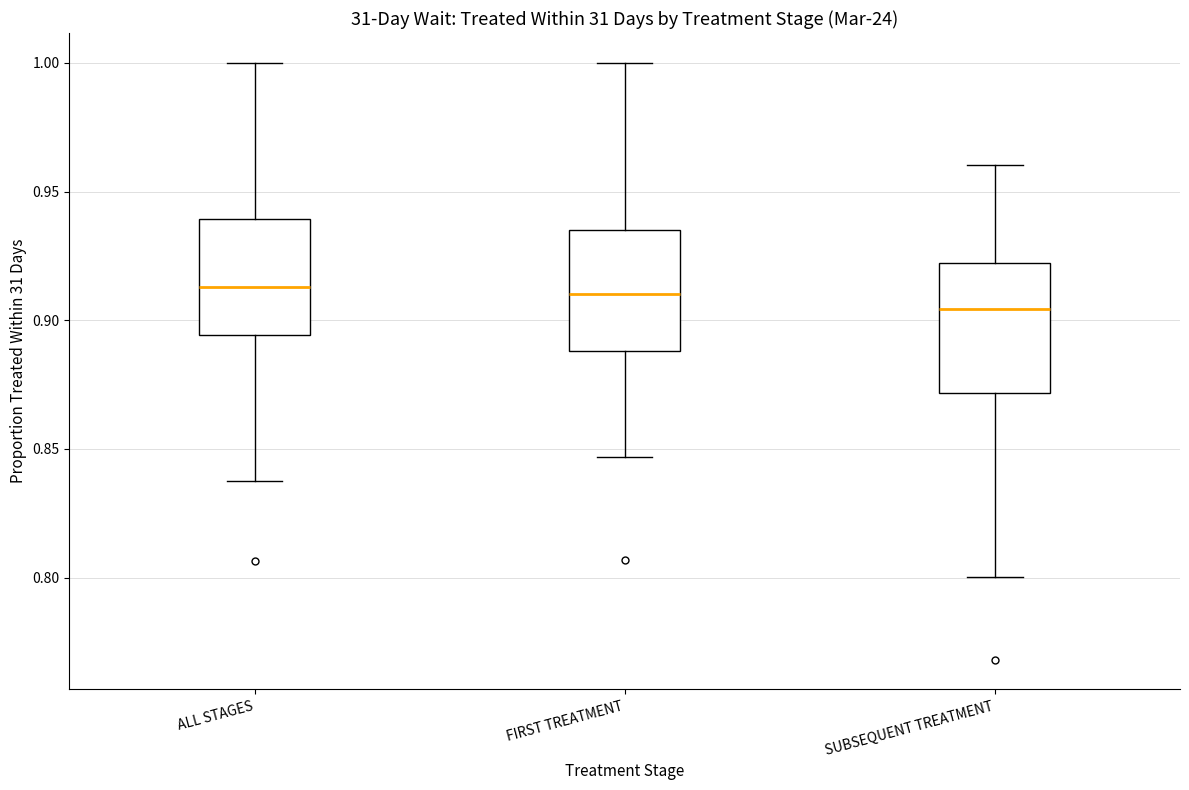

Where is the upper edge of the box for FIRST TREATMENT on the y-axis? The values are not printed on the chart, so give them approximately, as read against the axis.

0.935